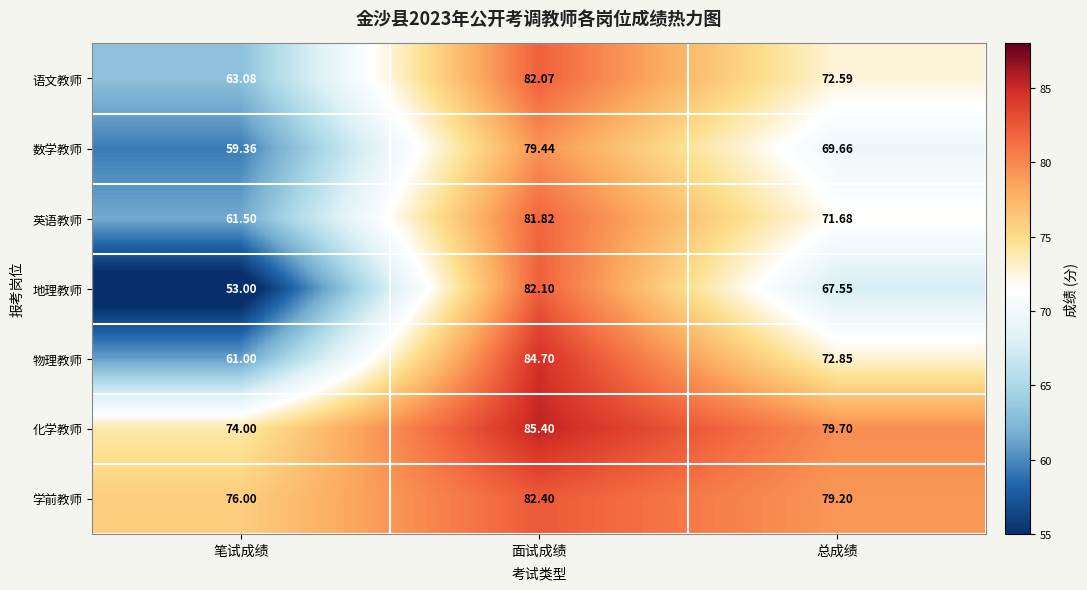

Which series has the largest total across all categories?

化学教师